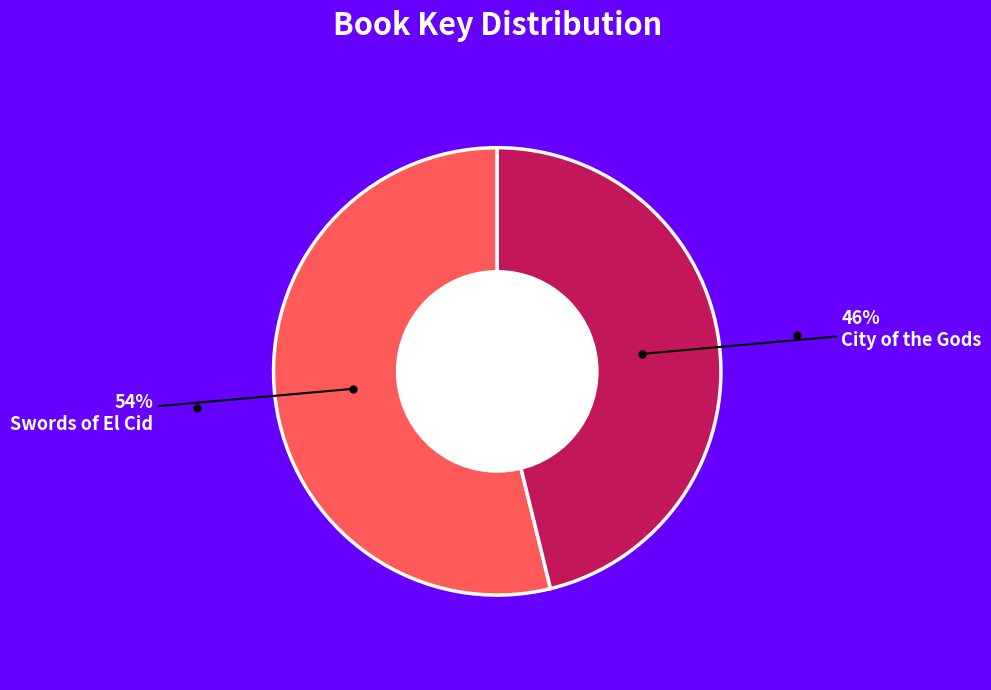

To the nearest percent, what is the average slice percentage?

50%